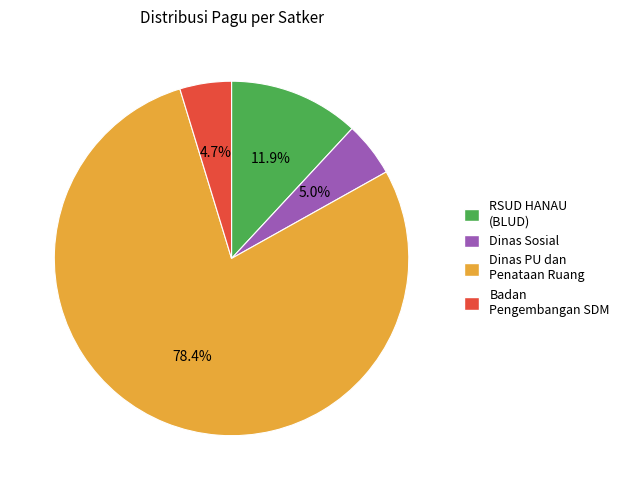

Is there any slice that represents more than half of the pie?

Yes